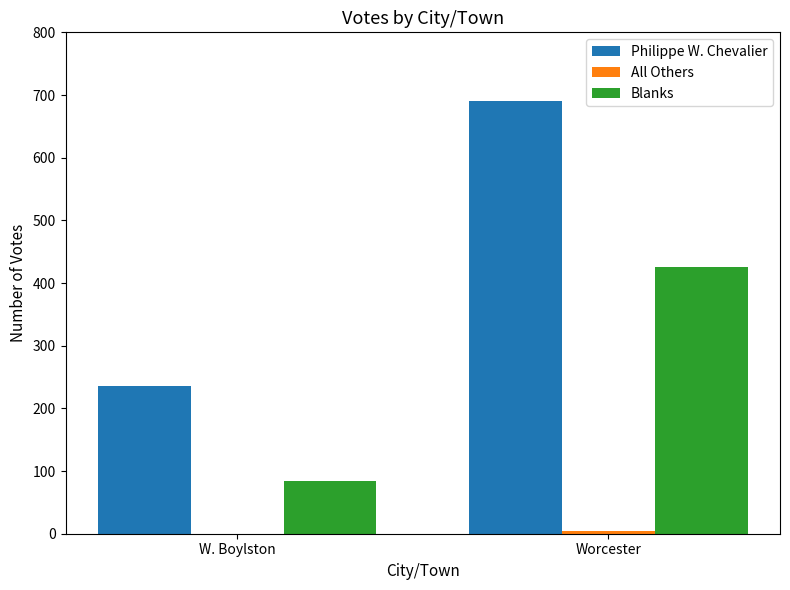

Which series has the widest spread of values?

Philippe W. Chevalier